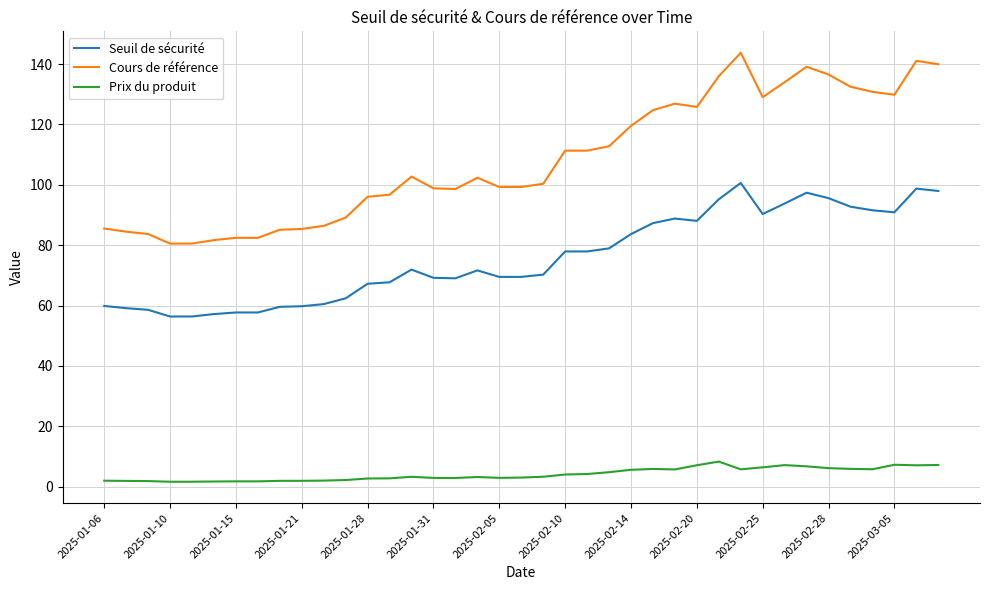

True or false: Cours de référence and Seuil de sécurité intersect in this chart.

False